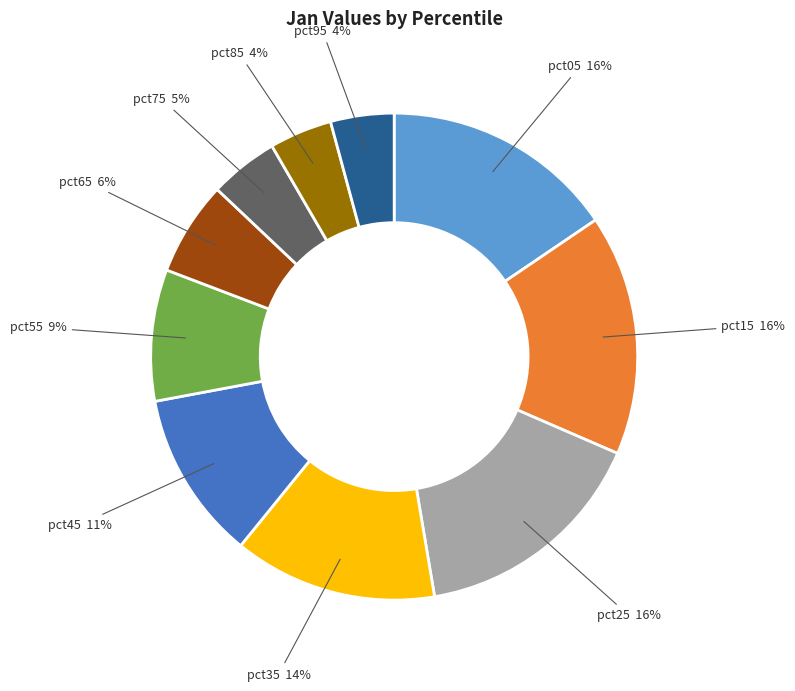

Does pct35 represent more than half of the total?

No